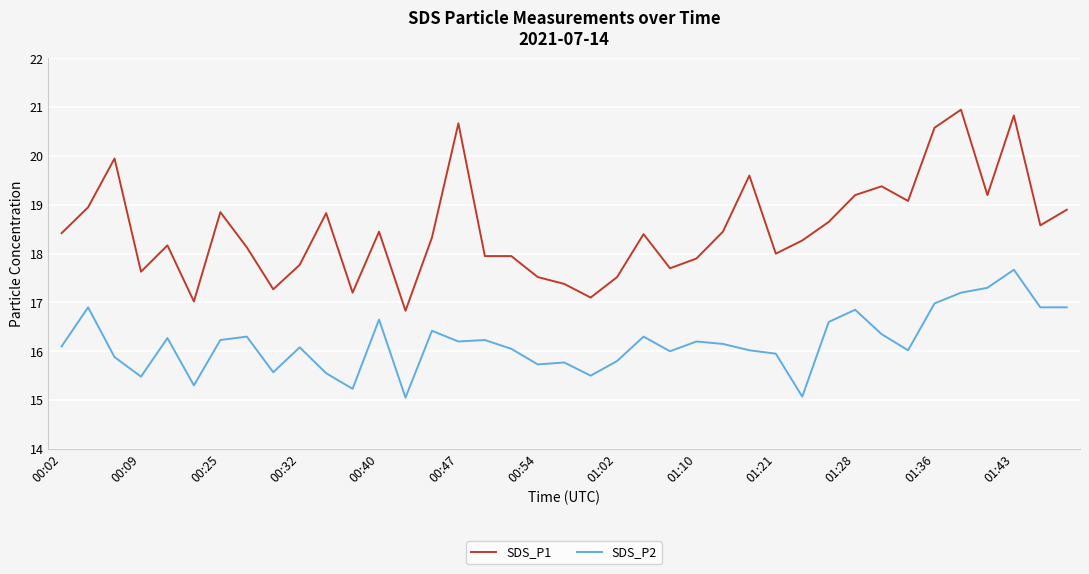

What are all the series names shown in the legend?

SDS_P1, SDS_P2